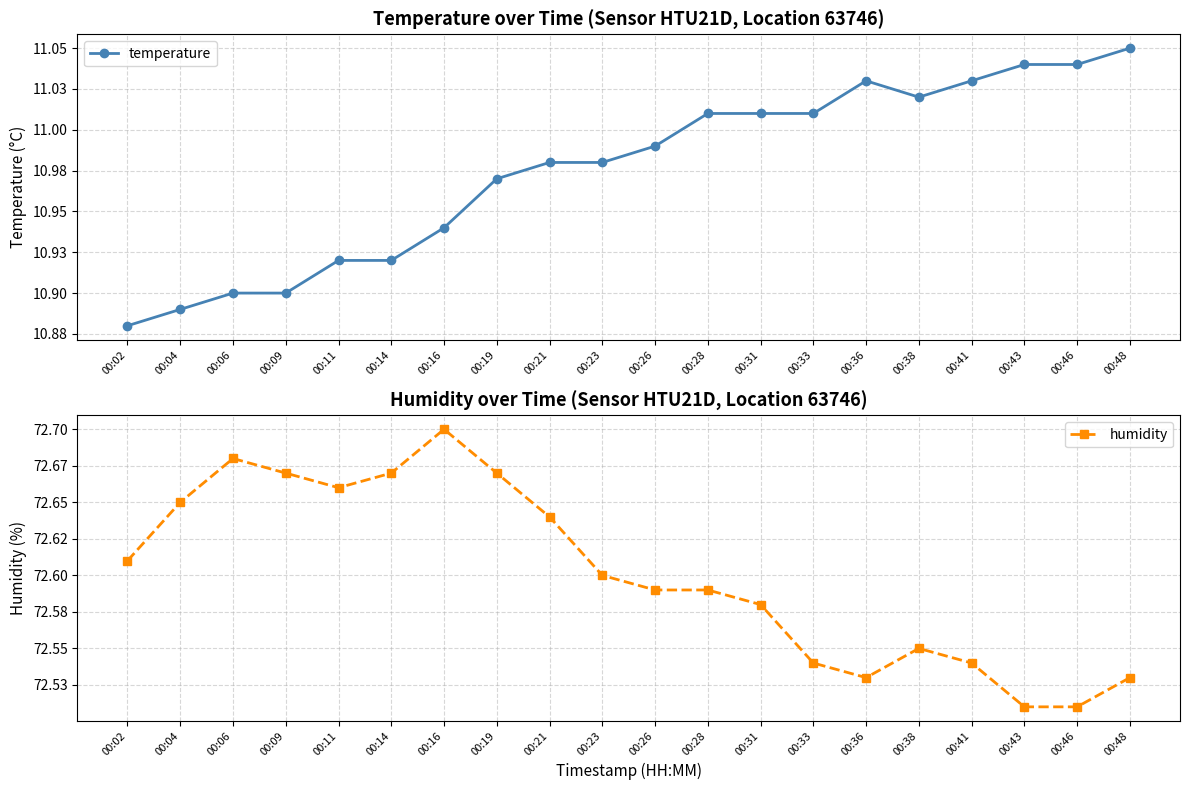

Which category has the highest value in the temperature series?

00:48